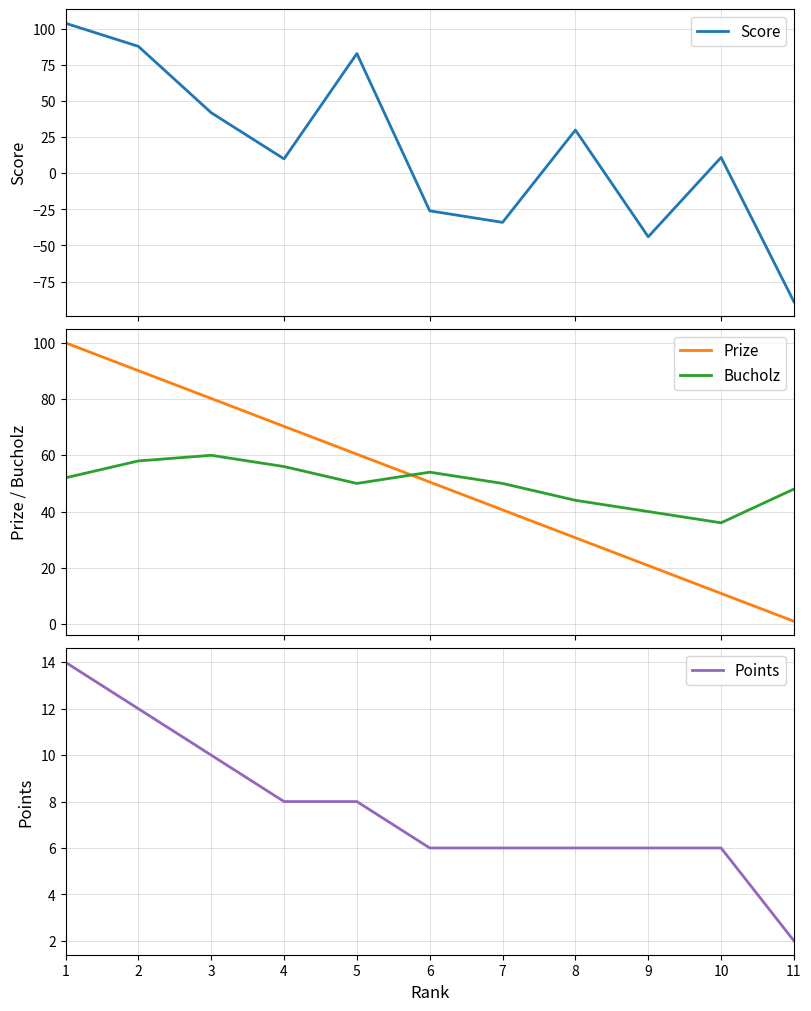

At how many categories does at least one series exceed 67?

5